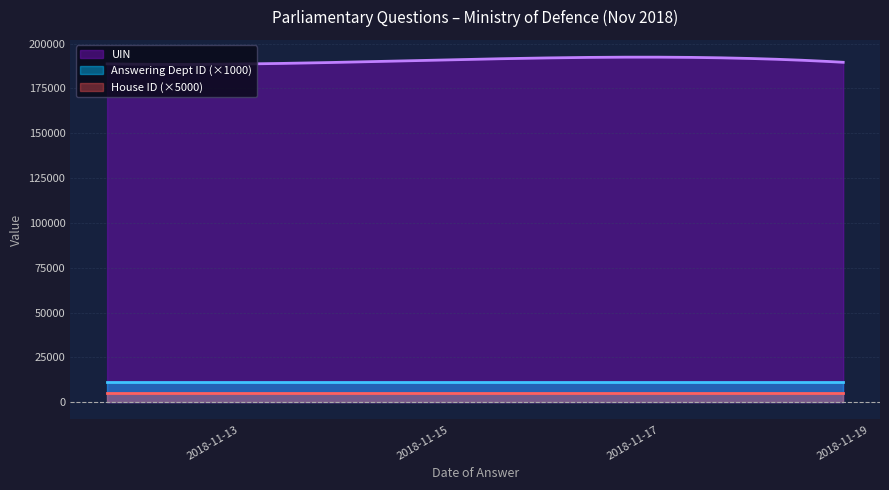

What is the label of the 3rd point from the left?

2018-11-15